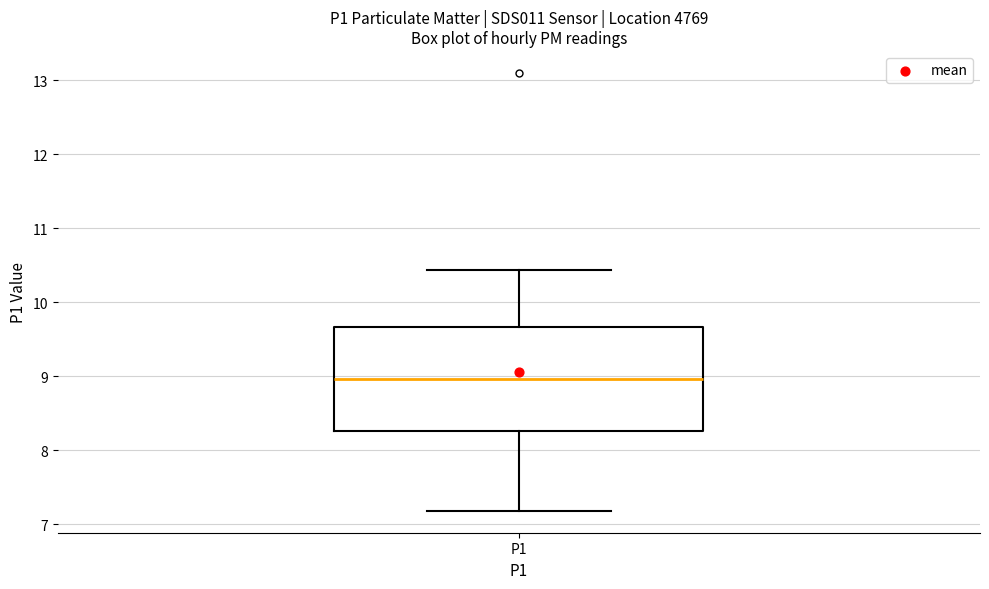

Transcribe this box plot: give where the median line is, the range the box spans, and where the two whiskers end, as read against the y-axis. The values are not printed on the chart, so give them approximately, as read against the axis.

median 9.0, box 8.3 to 9.7, whiskers 7.2 to 10.4